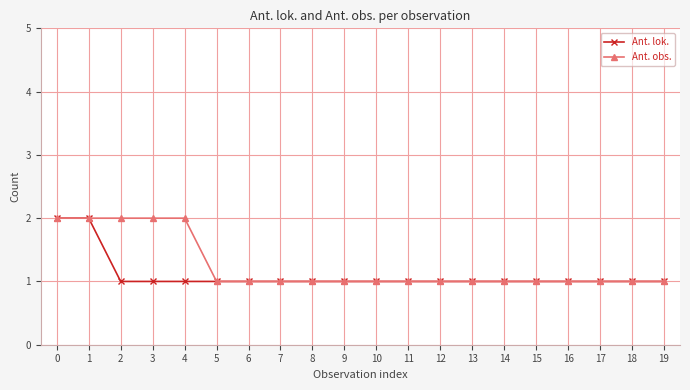

What is the sum of the Ant. obs. values at 8 and 1?

3